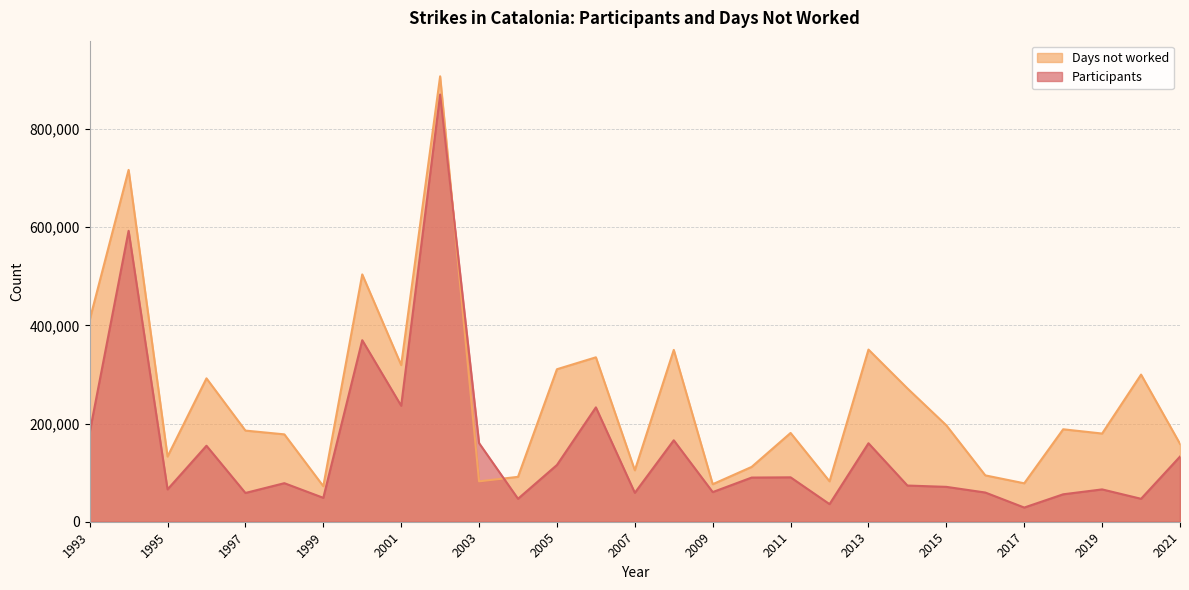

What is the maximum value shown in the chart?

907611